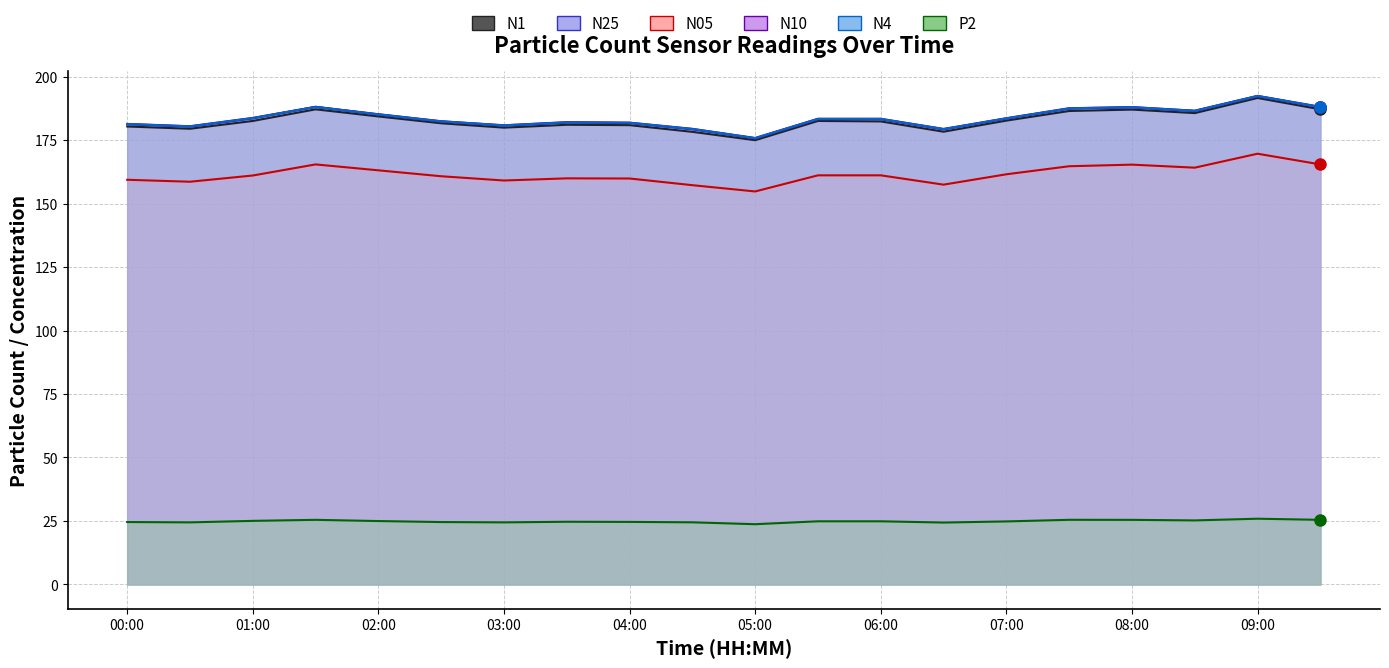

Which has a higher value, 05:00 or 02:30?

02:30